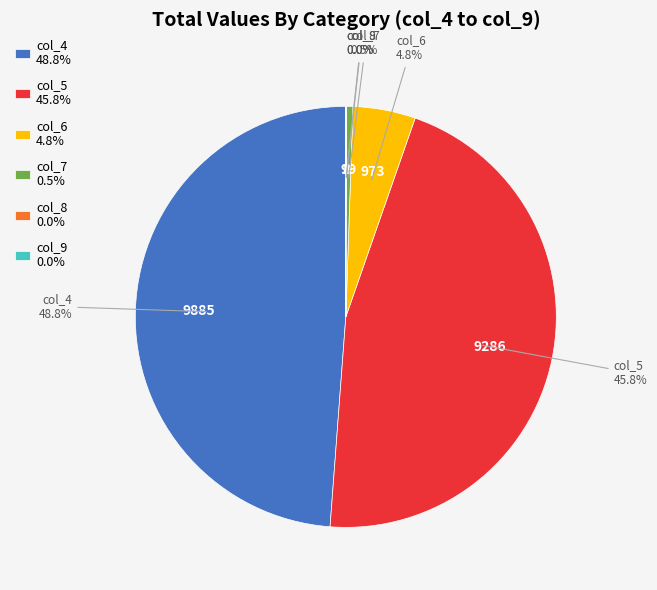

What portion of the pie excludes col_5 45.8%?

54.2%